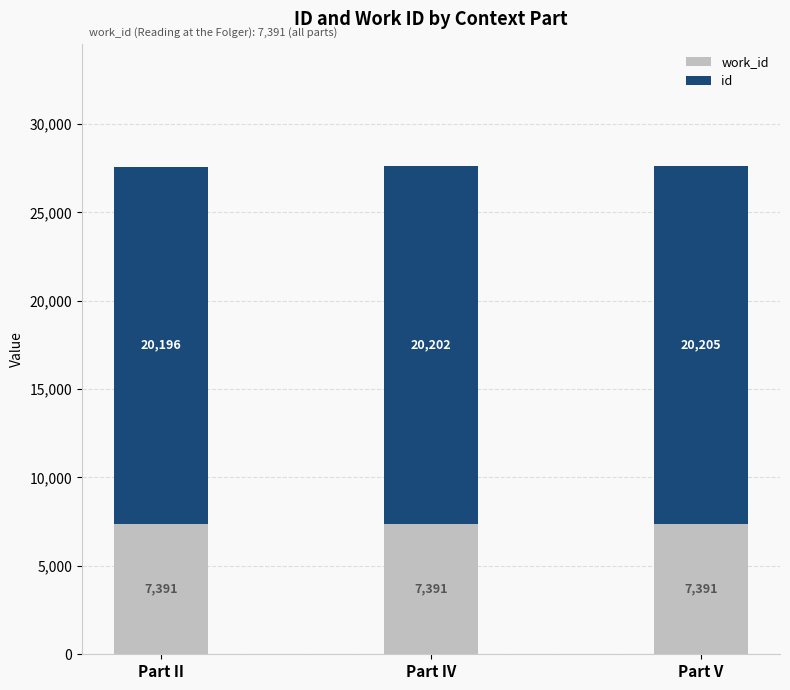

At which category is the sum across all series the highest?

Part V